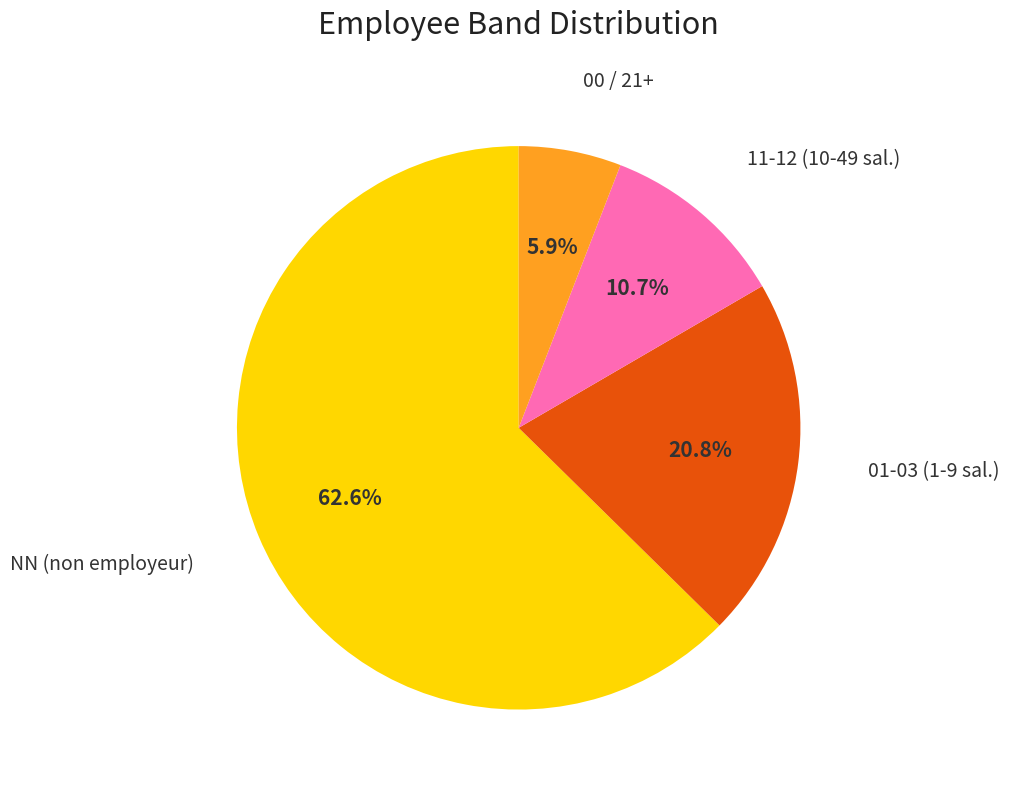

Is there a majority slice in this chart?

Yes